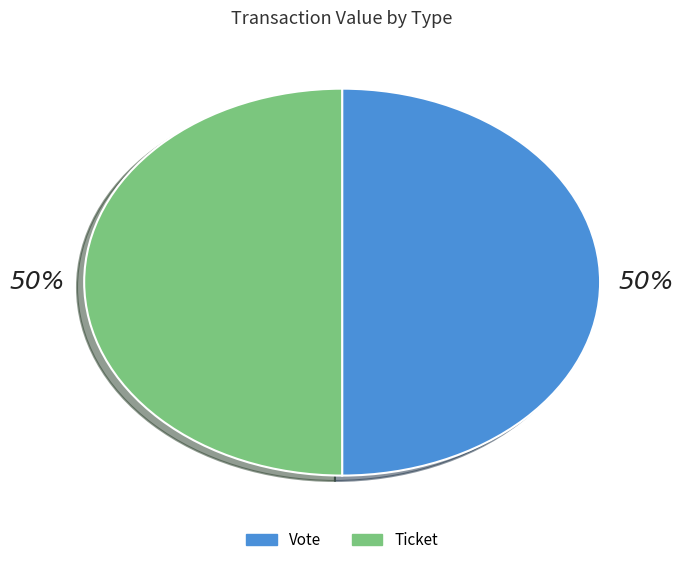

How many segments does this pie chart have?

2